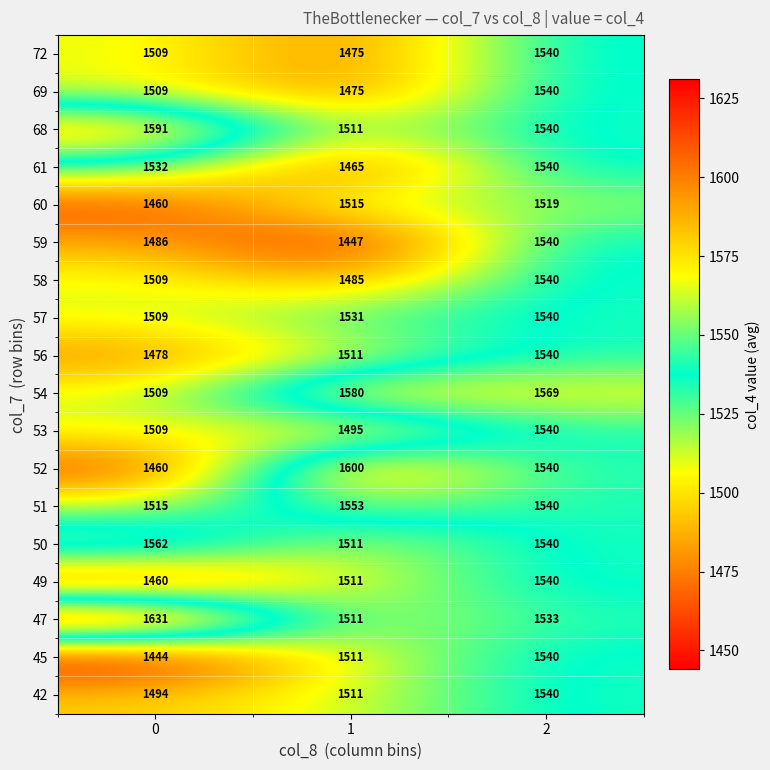

Count the number of categories in the chart.

3